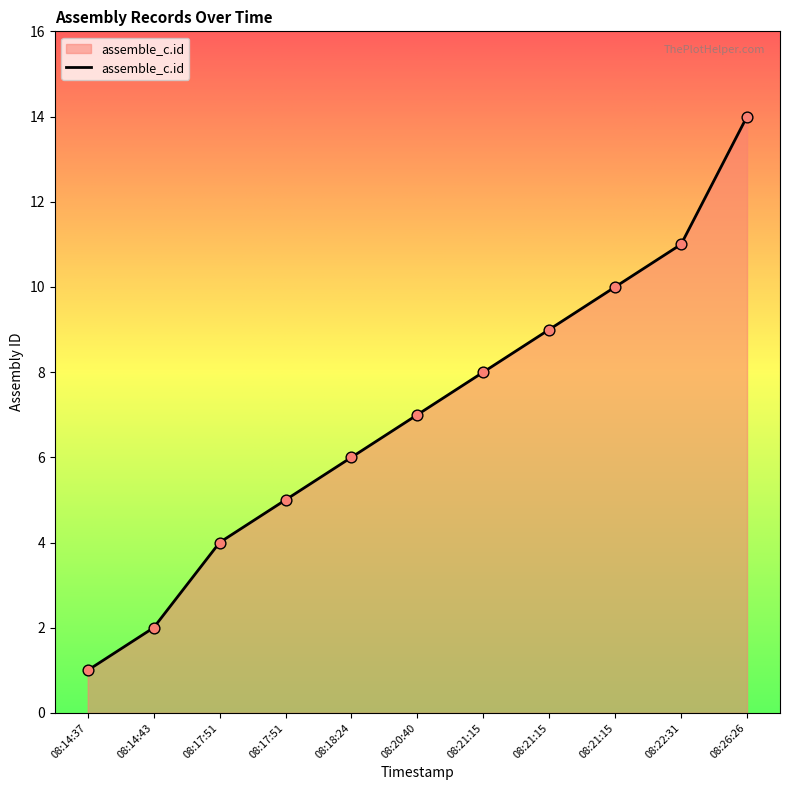

Between 08:14:43 and 08:21:15, which is larger?

08:21:15